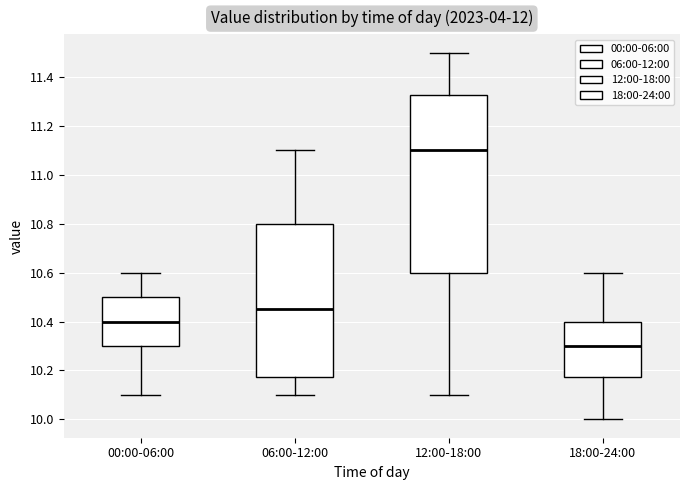

Which box's median line is the lowest?

18:00-24:00